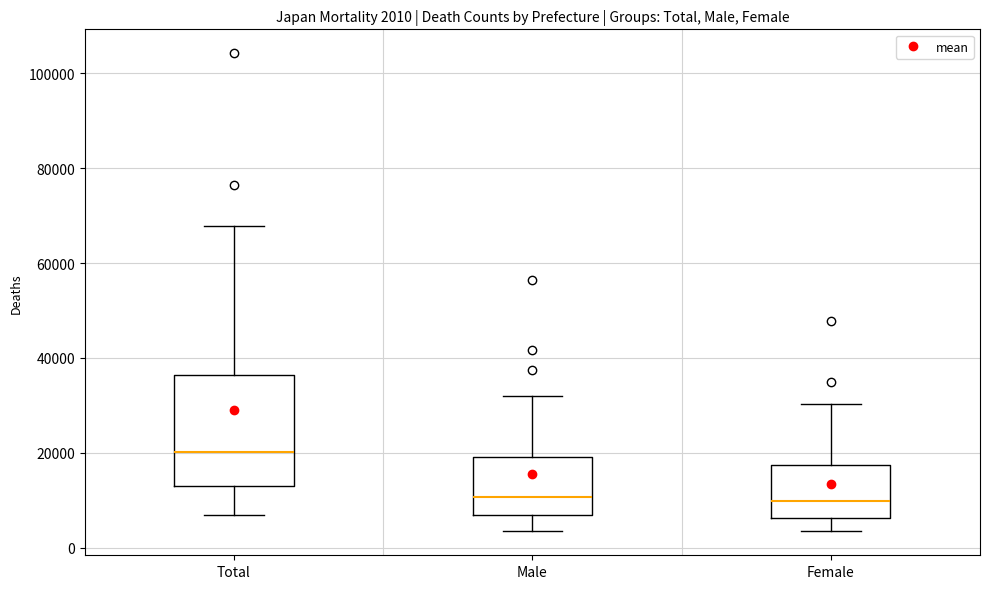

Which box is the tallest, from its lower edge to its upper edge?

Total